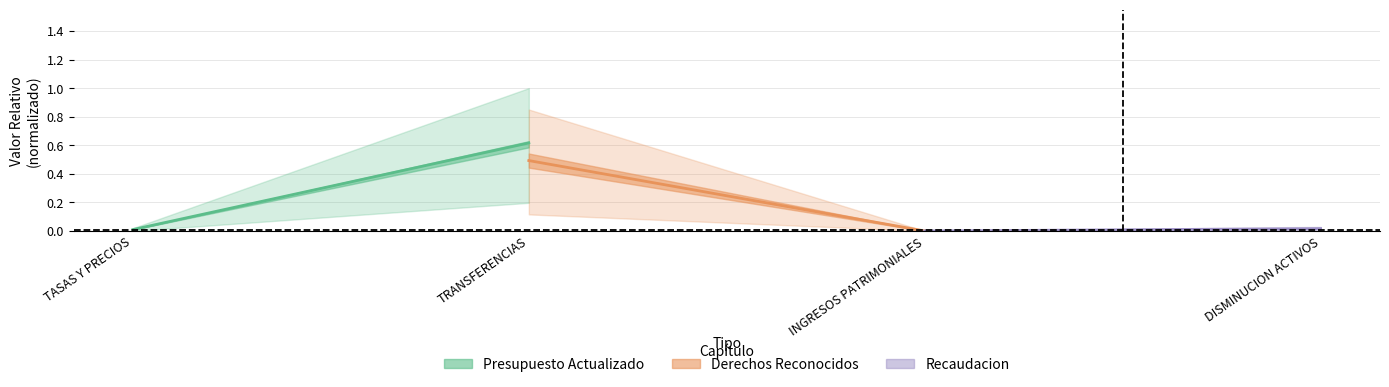

What is the sum of the Presupuesto Actualizado values at TASAS Y PRECIOS and TRANSFERENCIAS?

0.6